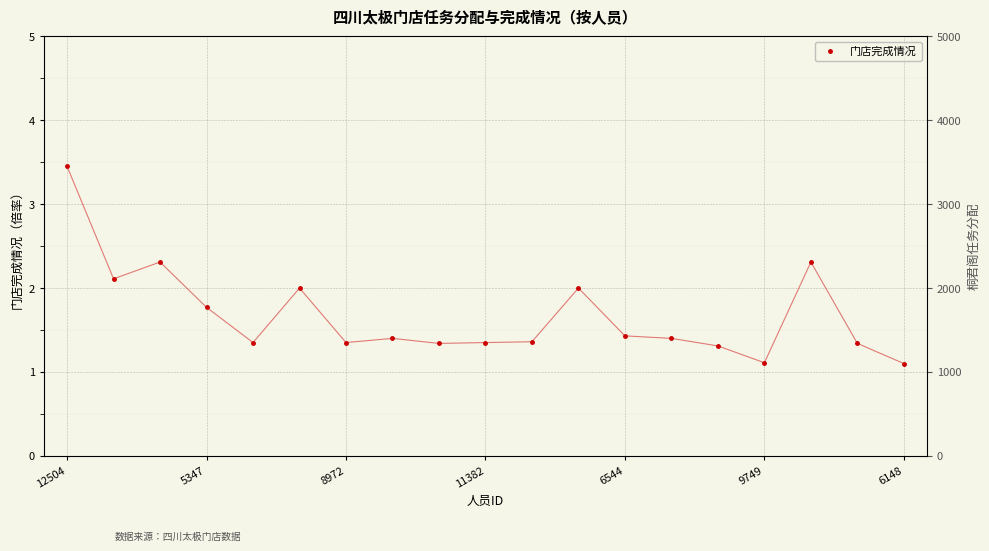

True or false: 门店完成情况 has more than 1 points higher than both neighbors.

True